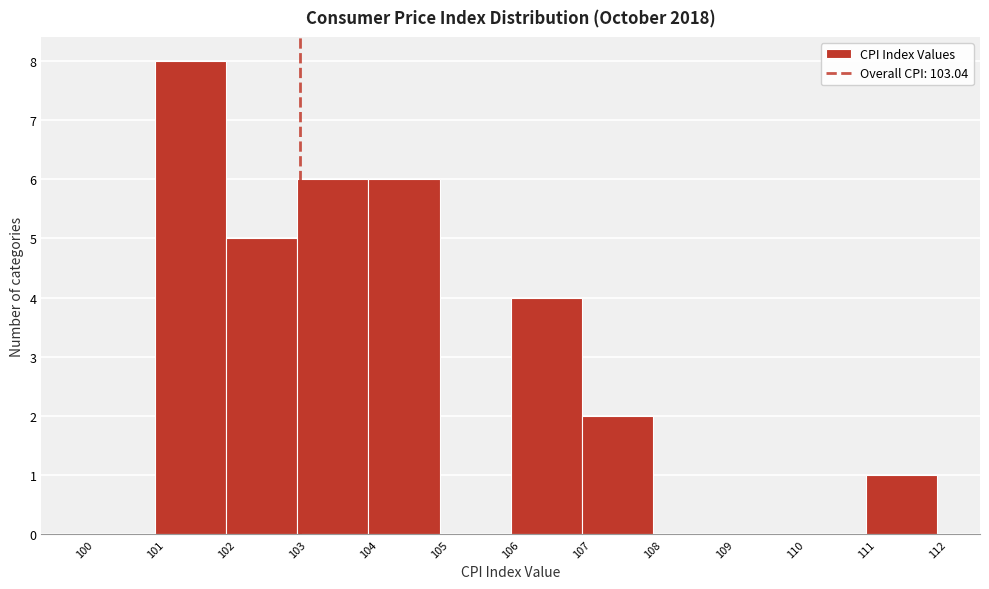

Reading left to right, transcribe this chart: for each bar, give the range it covers on the x-axis and its height. The values are not printed on the chart, so give them approximately, as read against the axis.

100 to 101: 0
101 to 102: 8
102 to 103: 5
103 to 104: 6
104 to 105: 6
105 to 106: 0
106 to 107: 4
107 to 108: 2
108 to 109: 0
109 to 110: 0
110 to 111: 0
111 to 112: 1